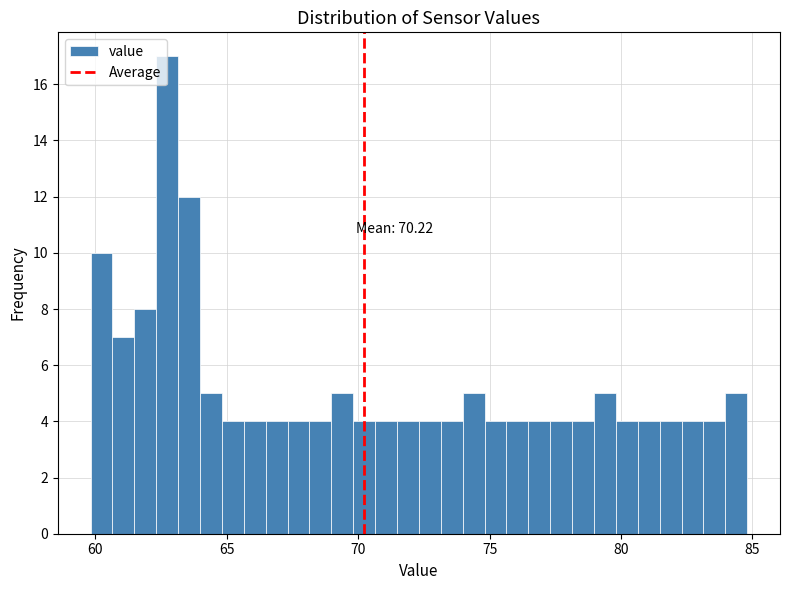

Around what value on the x-axis is the tallest bar? Give the approximate position of its centre, as read against the axis.

62.5